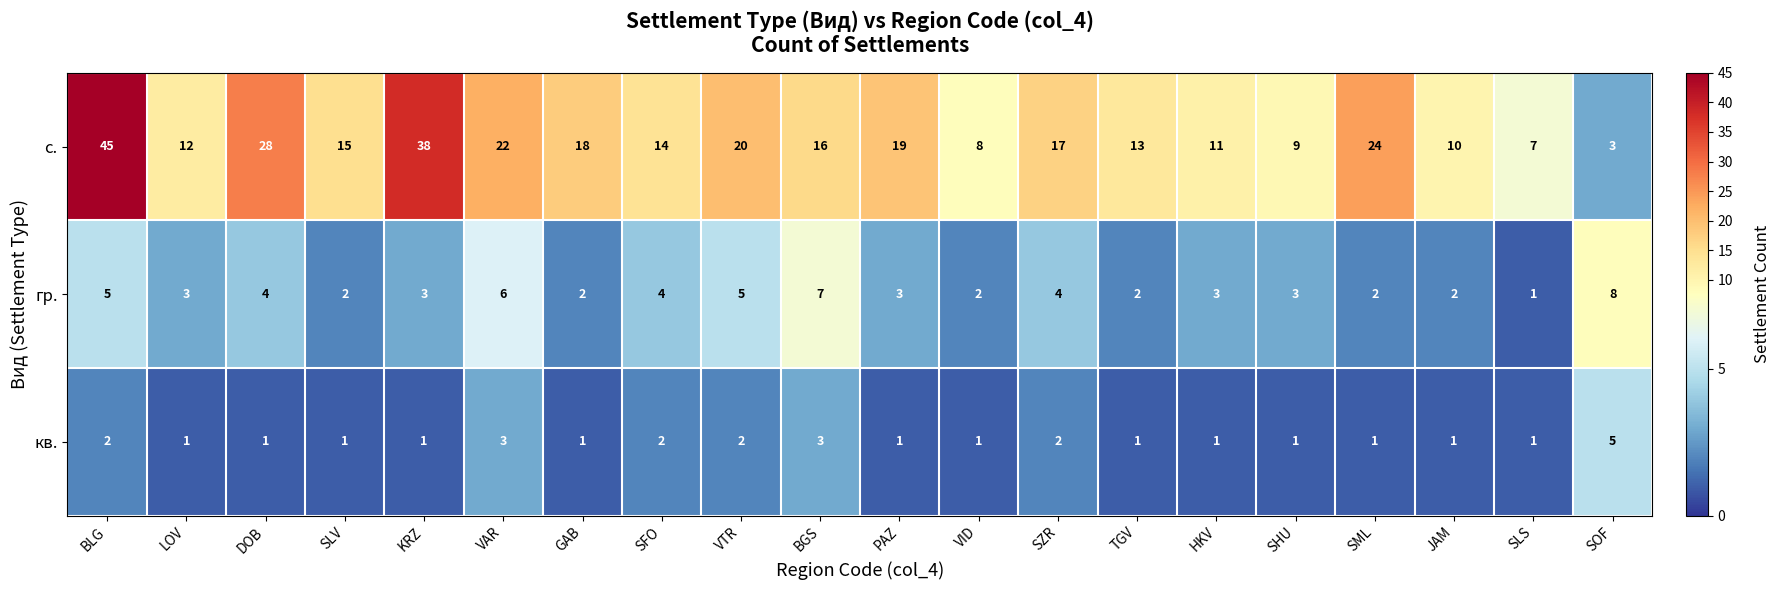

Which series changed the most between VID and SZR?

с.